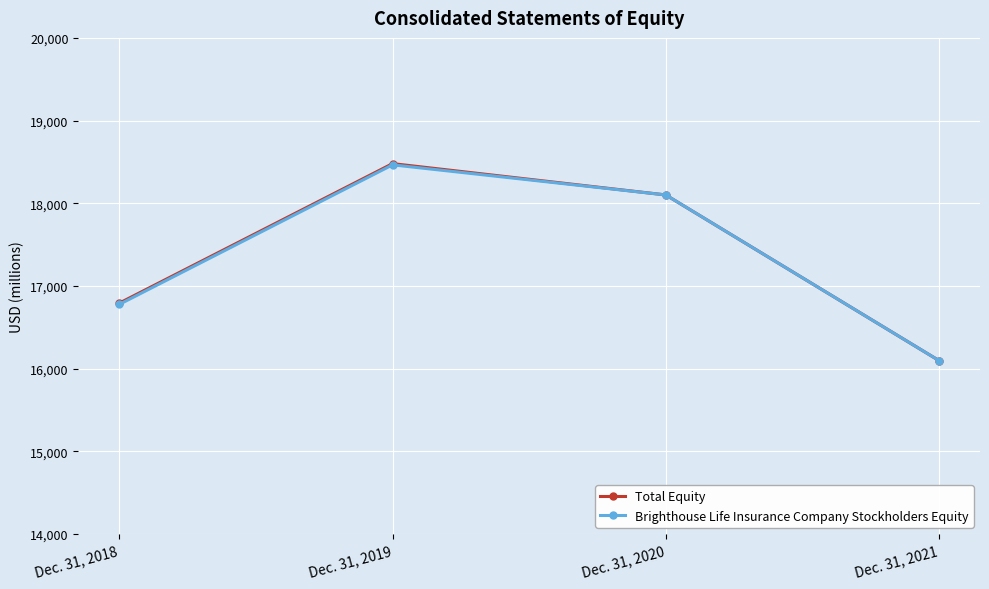

What is the total value across all series at Dec. 31, 2021?

32192